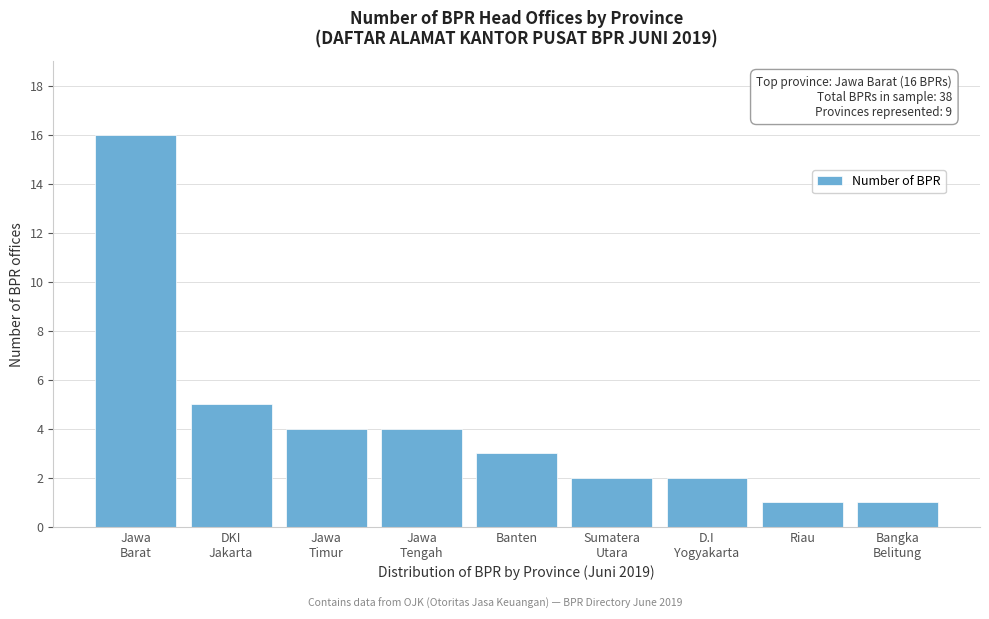

Reading left to right, what are all the values shown in this chart?

16	5	4	4	3	2	2	1	1